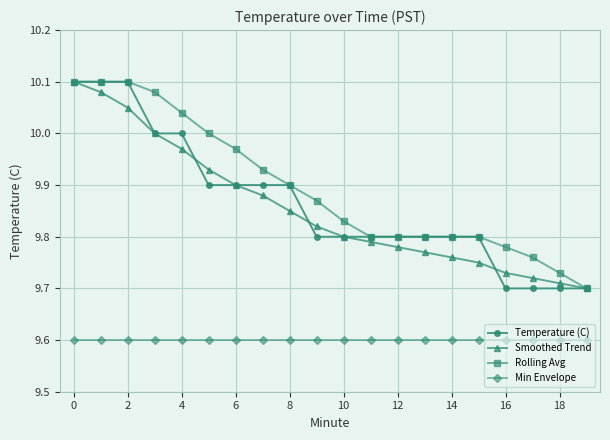

True or false: Rolling Avg and Min Envelope cross at least once.

False